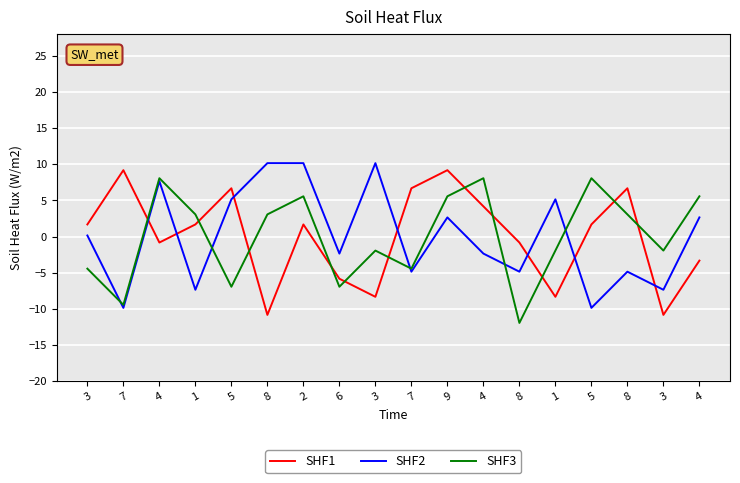

Does the chart display data point markers on the line(s)?

No